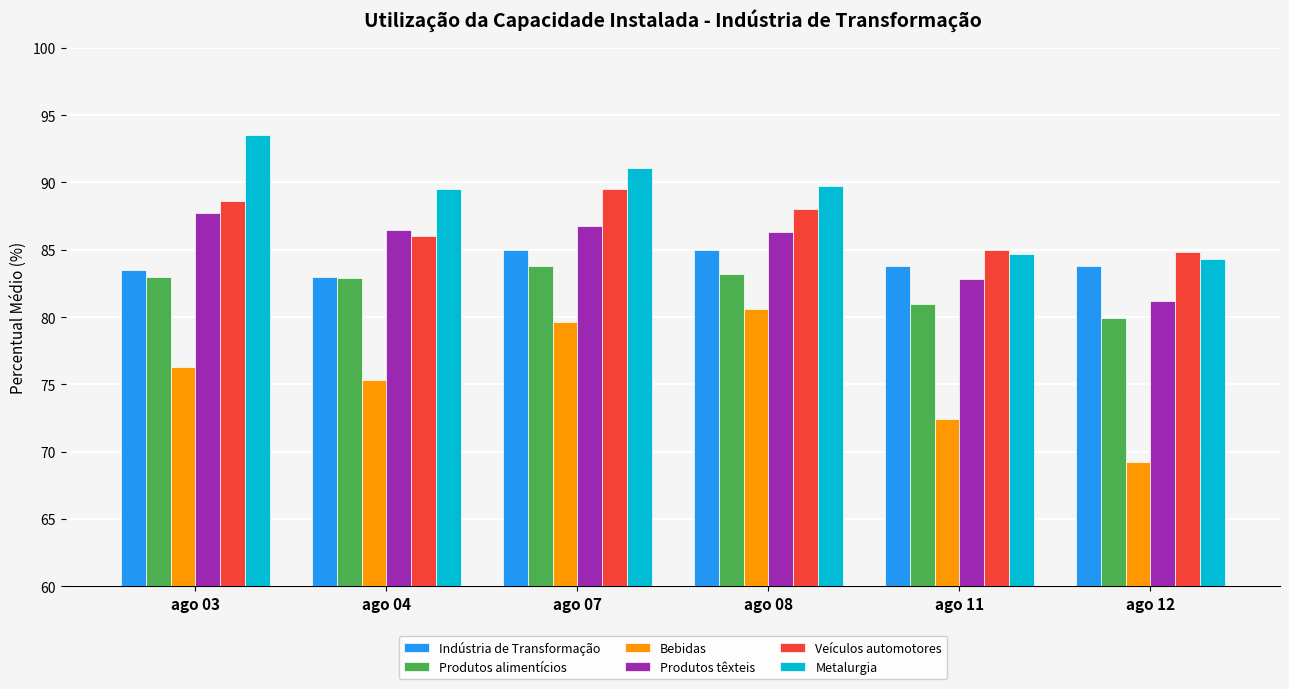

List the series in order of their peak value, highest first.

Metalurgia, Veículos automotores, Produtos têxteis, Indústria de Transformação, Produtos alimentícios, Bebidas